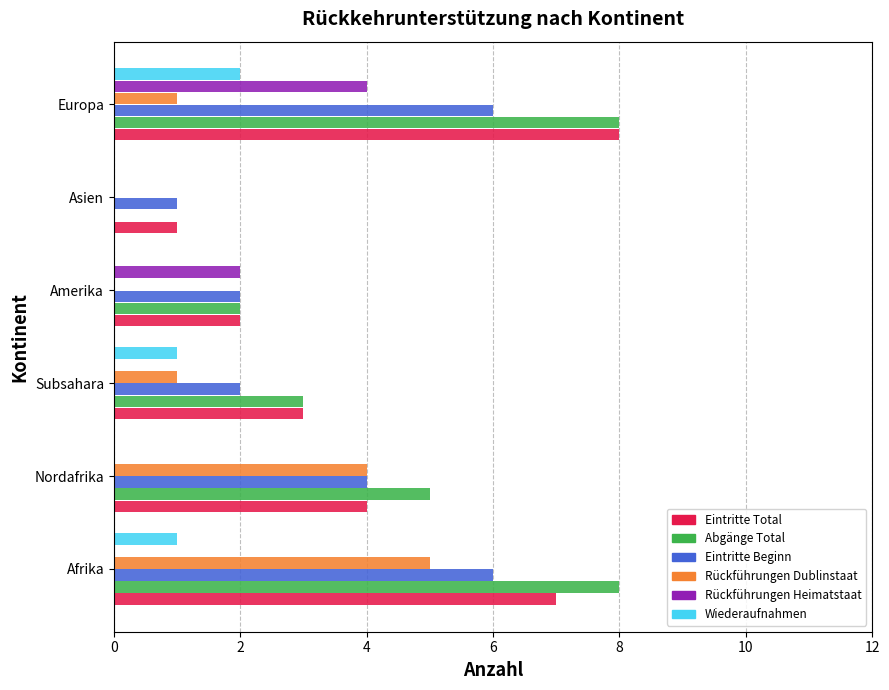

At which label does Rückführungen Heimatstaat reach its peak?

Europa